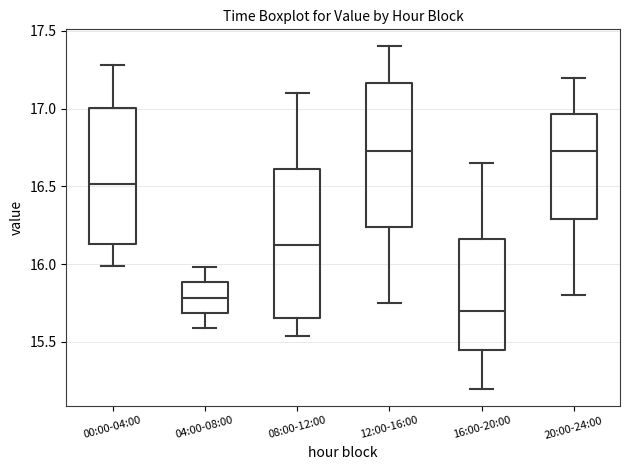

Which box's median line is the lowest?

16:00-20:00